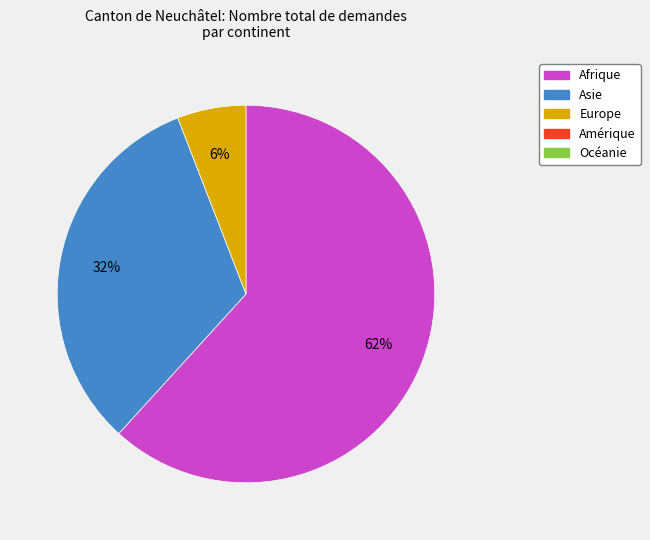

To the nearest percent, what is the average slice percentage?

33%